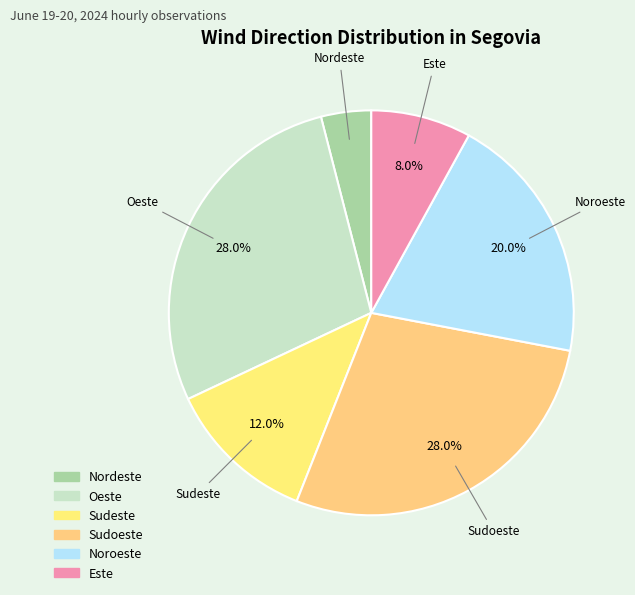

To the nearest percent, what is the average slice percentage?

17%